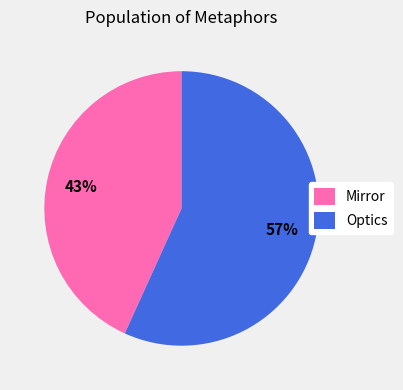

Which category accounts for the majority?

Optics